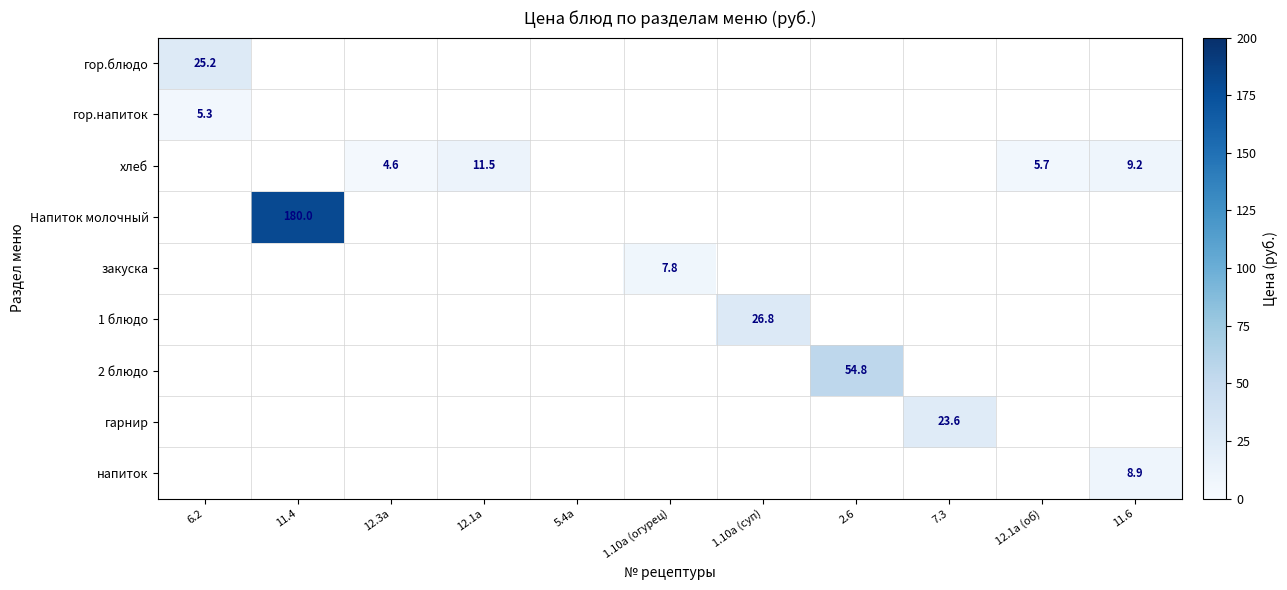

The value of 1 блюдо at 1.10а (суп) is 35.9. True or false?

False